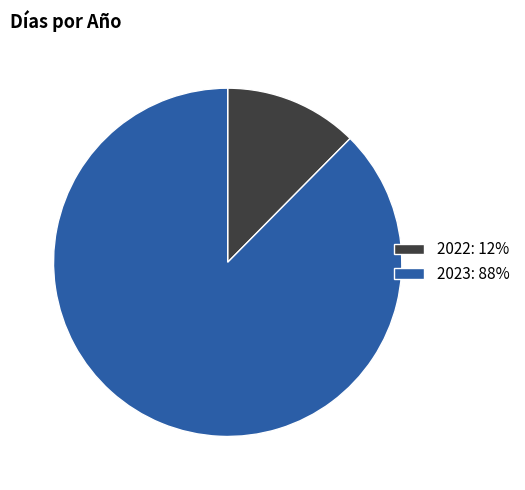

Which slice represents more than half of the pie?

2023